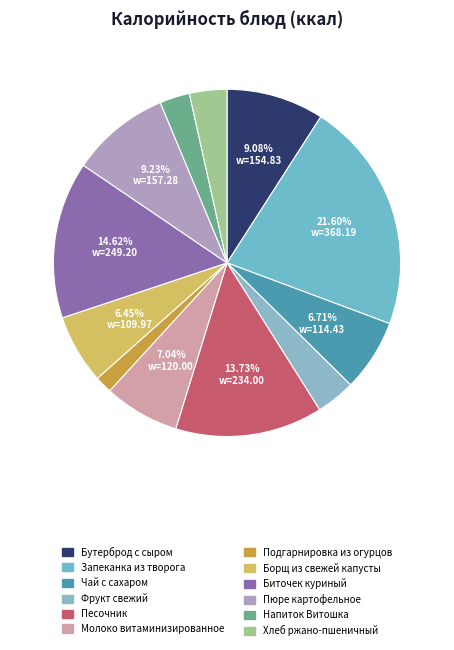

True or false: Чай с сахаром accounts for 1% of the total.

False